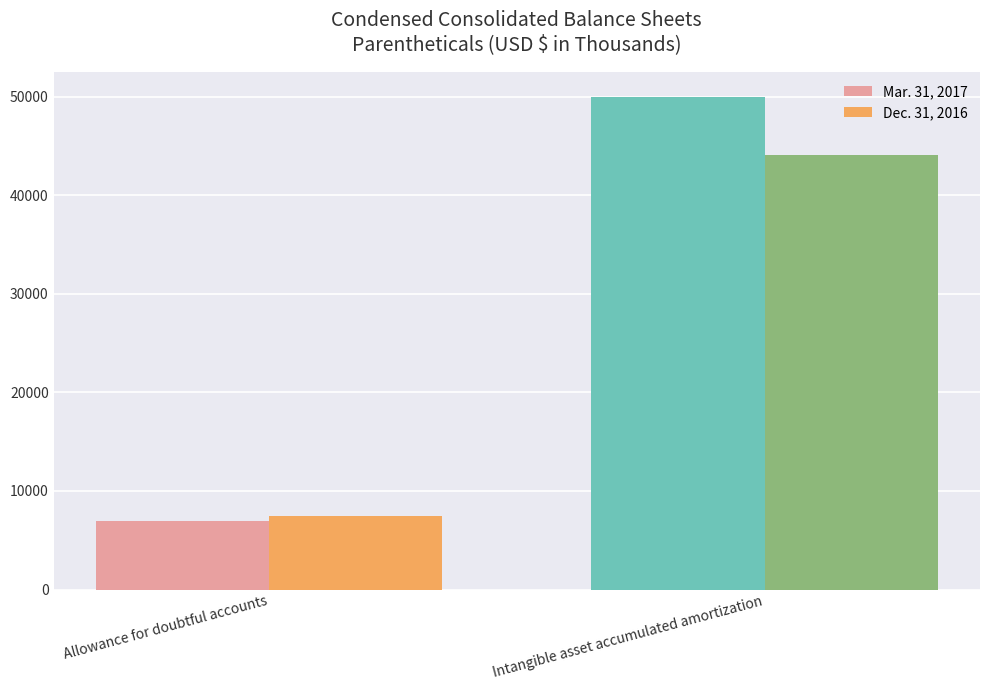

What is the total value across all series at Allowance for doubtful accounts?

14439